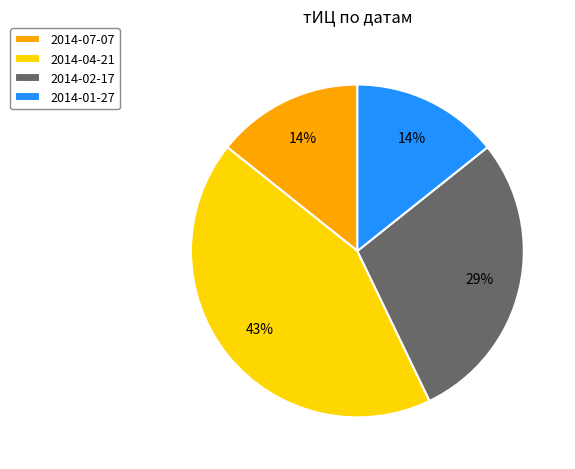

Which slice is the largest?

2014-04-21